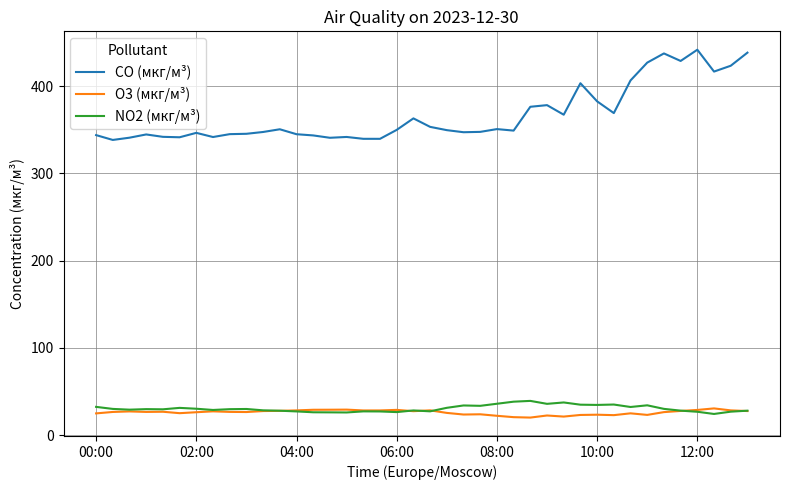

Which series has the largest range (max minus min)?

CO (мкг/м³)